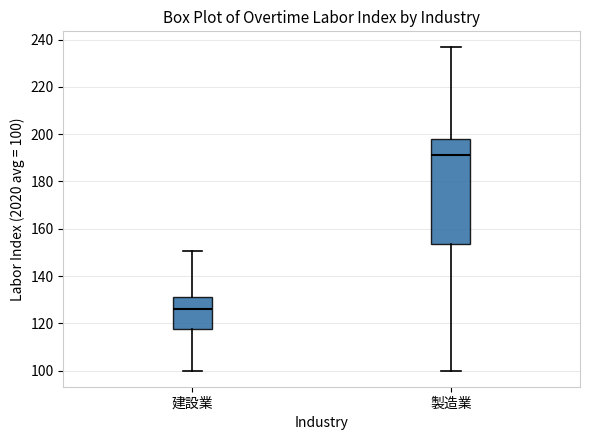

Reading left to right, transcribe this box plot: for each box, give where its median line is, the range the box spans, and where its two whiskers end, as read against the y-axis. The values are not printed on the chart, so give them approximately, as read against the axis.

建設業: median 126, box 118 to 130, whiskers 100 to 150
製造業: median 192, box 154 to 198, whiskers 100 to 236